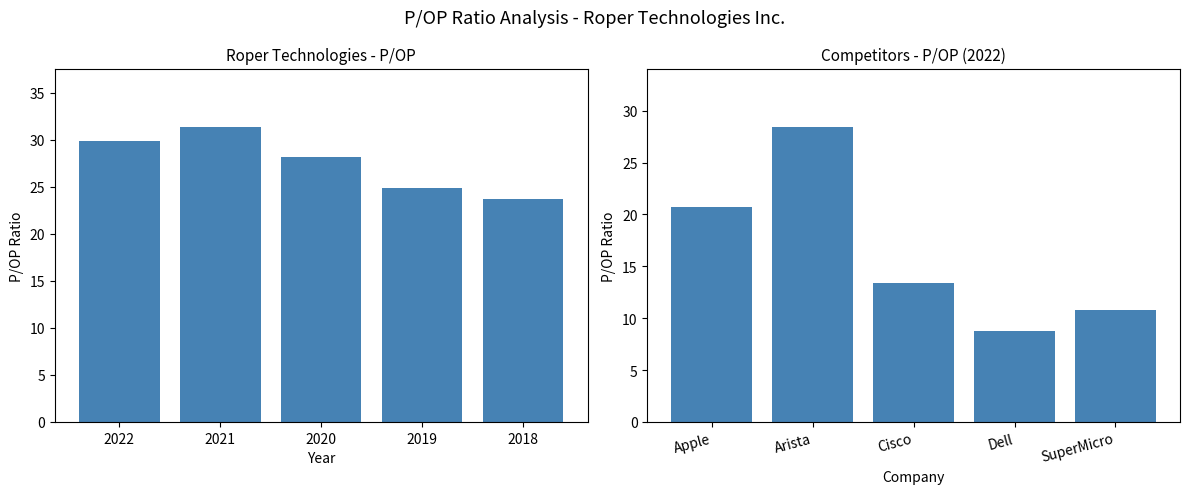

How many groups of bars are there?

5